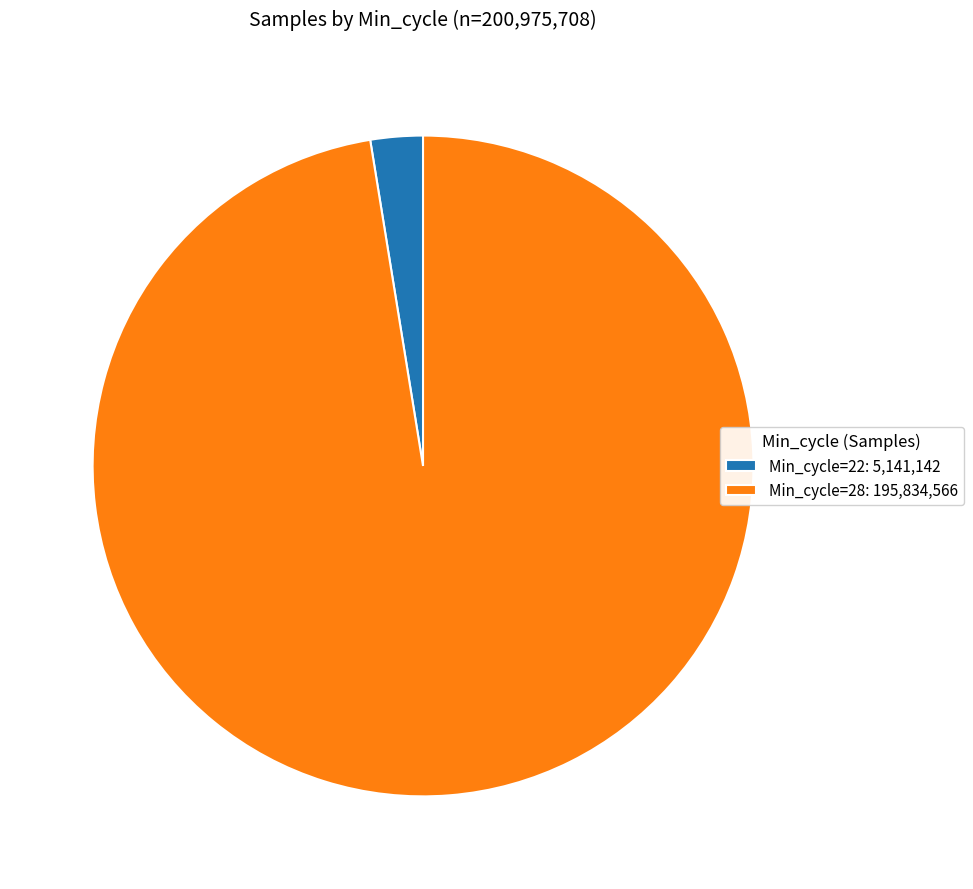

Which has a higher value, Min_cycle=28: 195,834,566 or Min_cycle=22: 5,141,142?

Min_cycle=28: 195,834,566